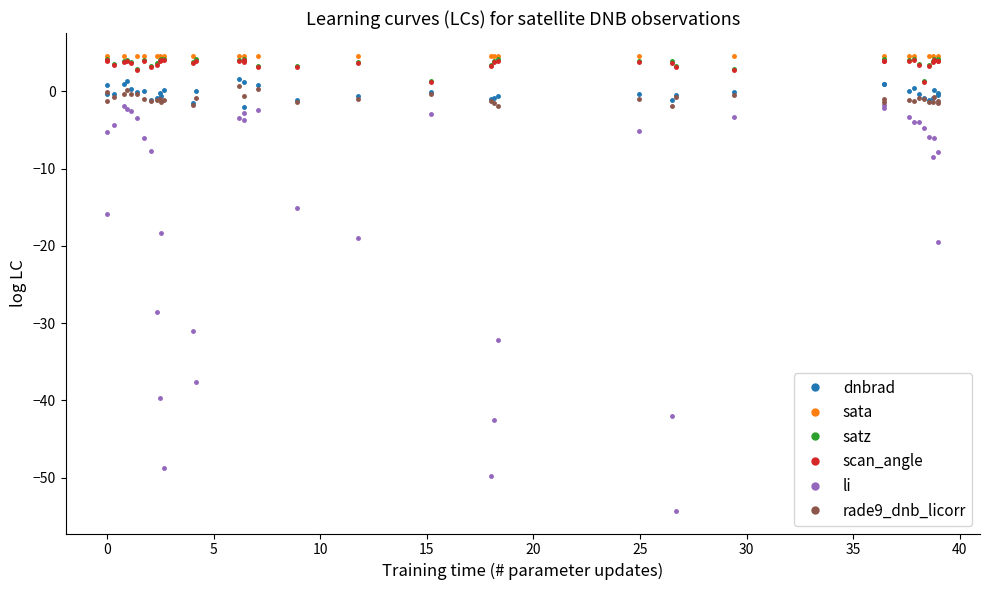

True or false: scan_angle has more than 1 points higher than both neighbors.

True